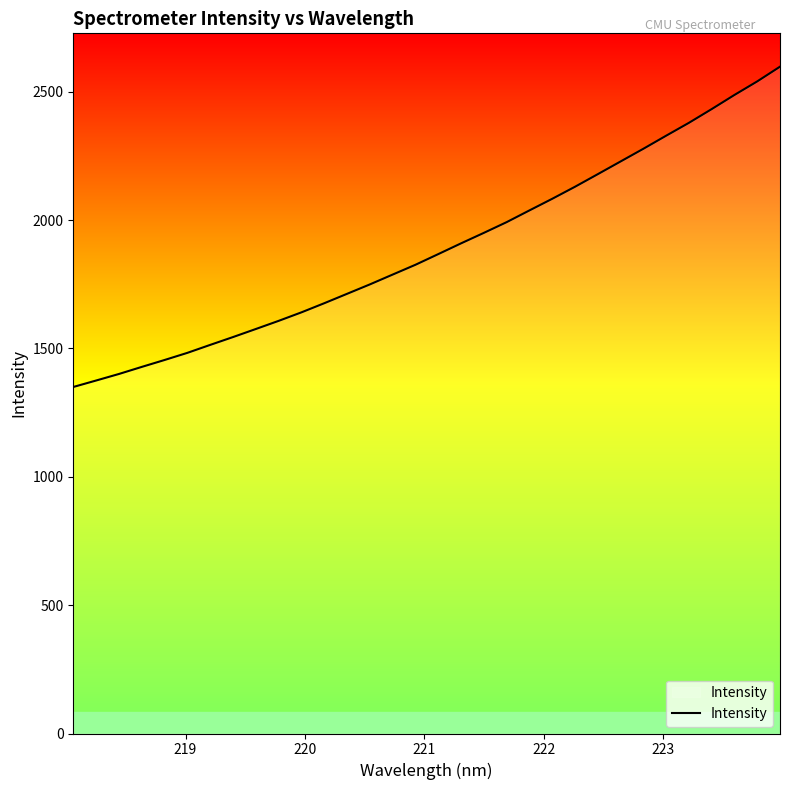

What is the smallest value displayed?

1349.8